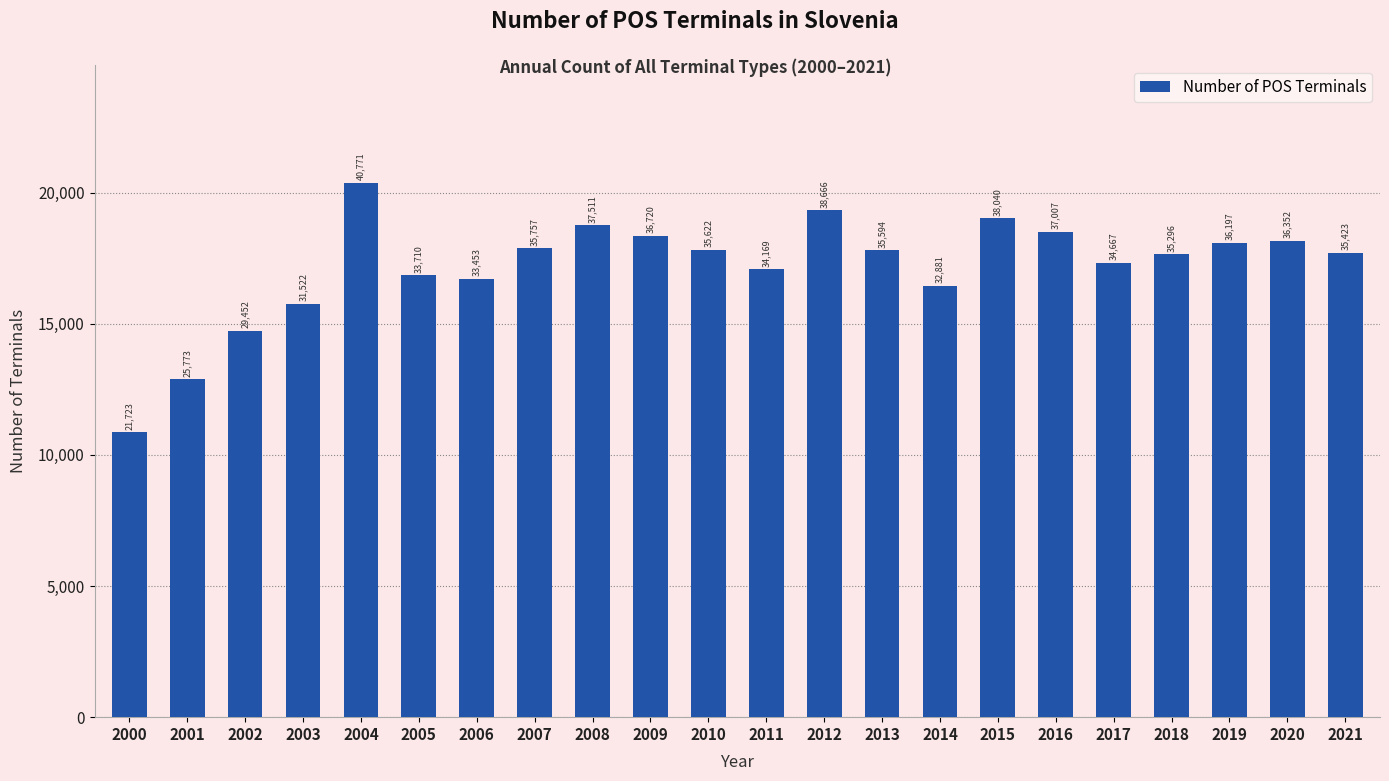

How many data points does each series have?

22